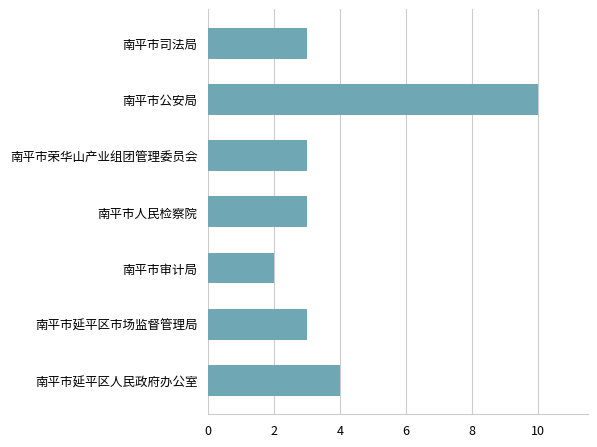

What is the label of the 6th bar from the bottom?

南平市公安局